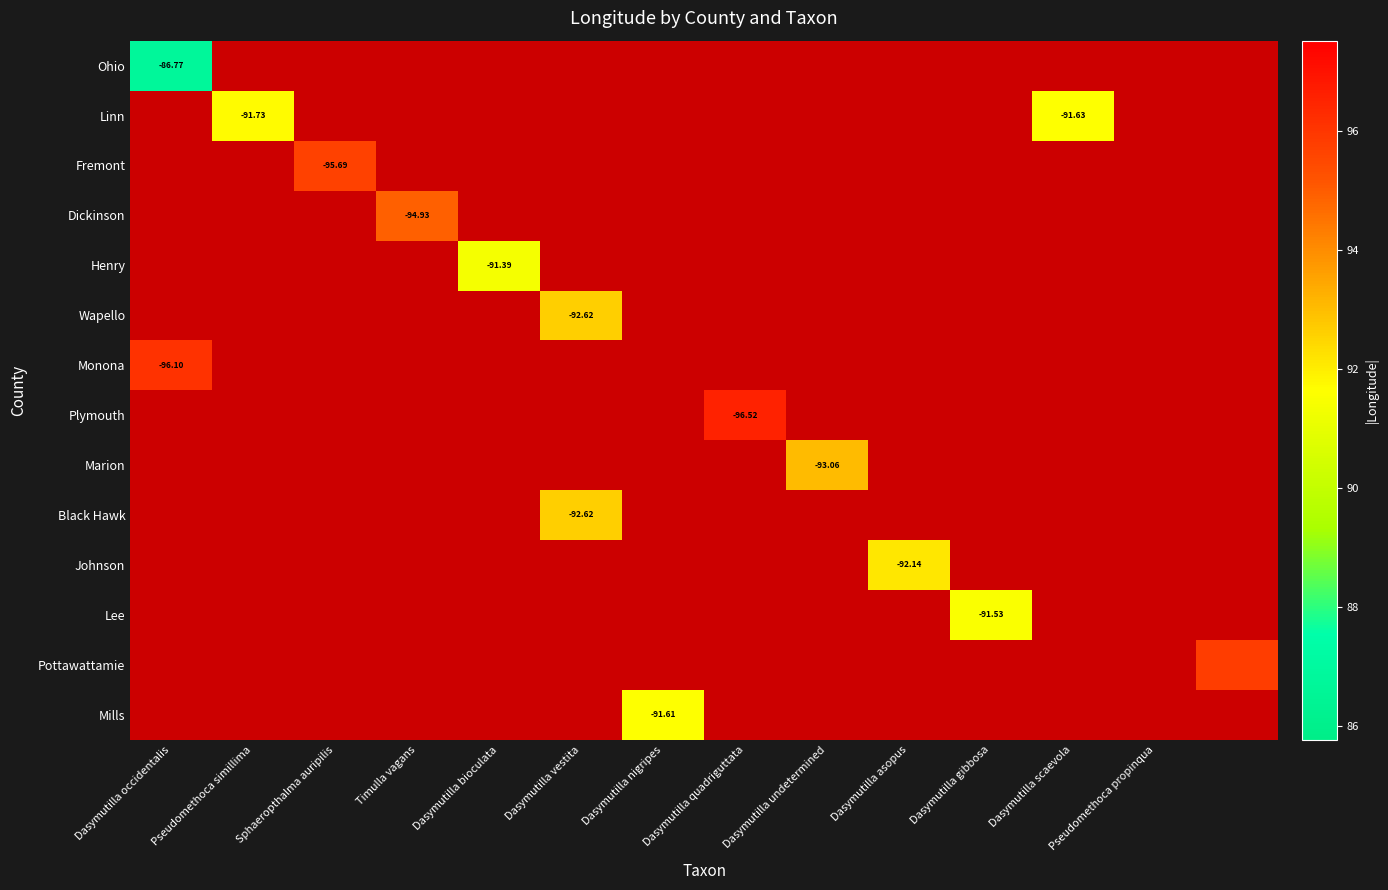

List the series in order of their overall mean, lowest first.

Ohio, Linn, Fremont, Dickinson, Henry, Wapello, Monona, Plymouth, Marion, Black Hawk, Johnson, Lee, Pottawattamie, Mills